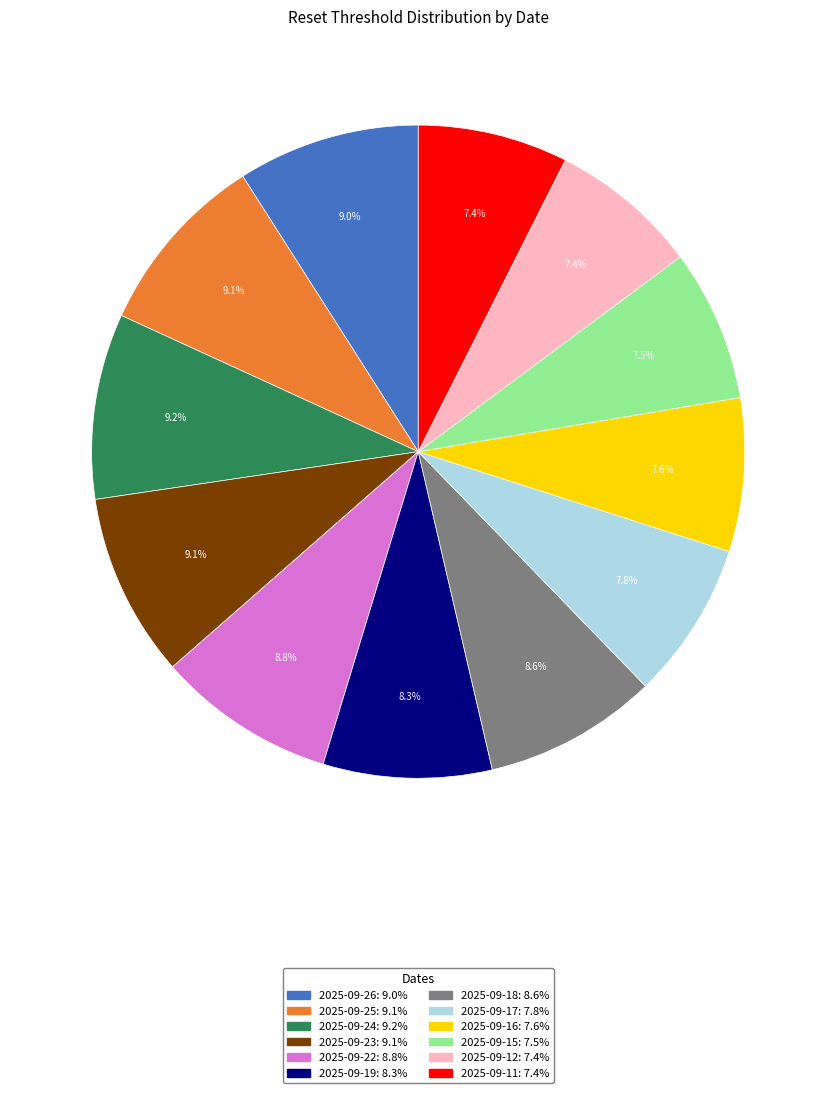

Approximately how many times larger is the value at 2025-09-24 compared to 2025-09-25?

1.0